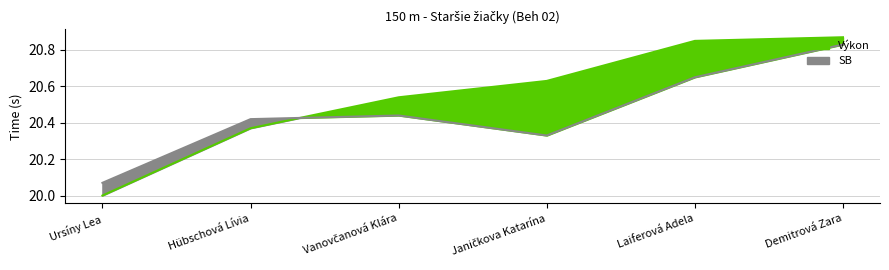

Rank the series at Ursíny Lea from lowest to highest value.

Výkon, SB